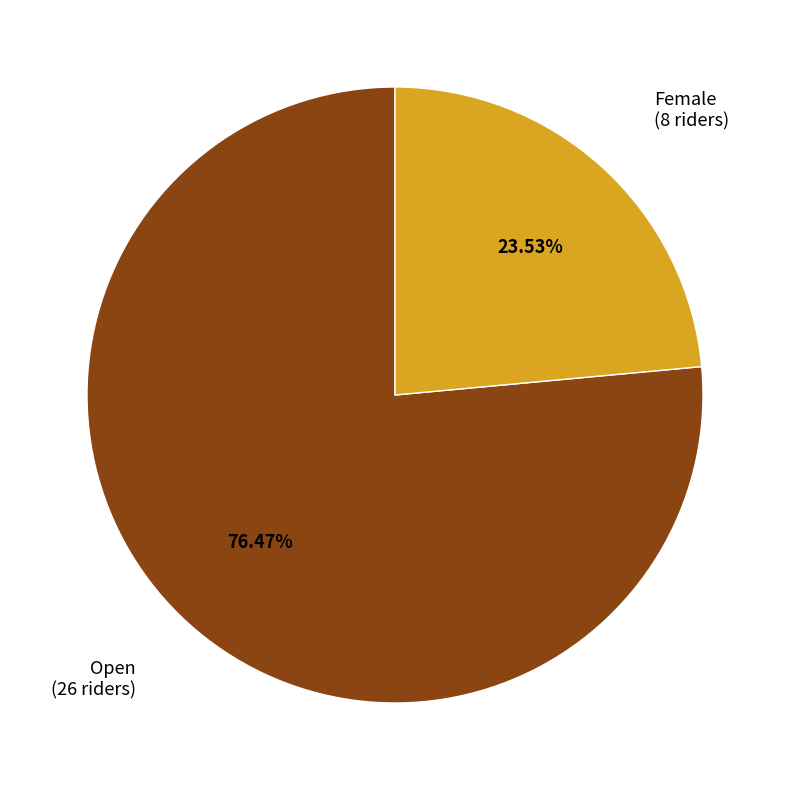

Combined, do Open and Female account for over 50%?

Yes